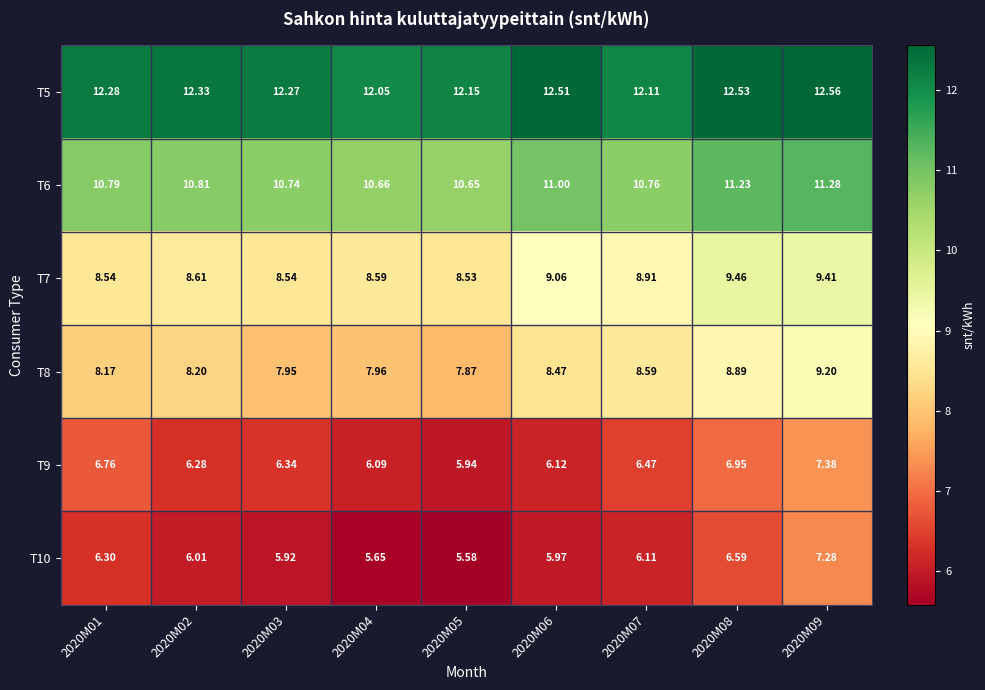

Which series has the largest total across all categories?

T5